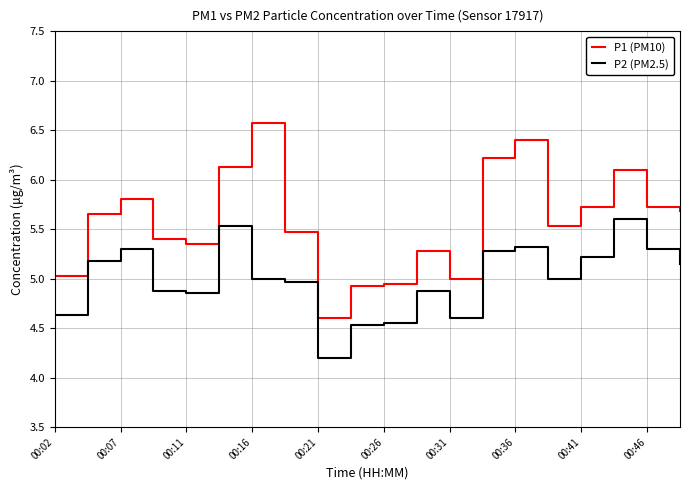

What is the difference between the maximum and minimum values in the P1 (PM10) series?

2.0